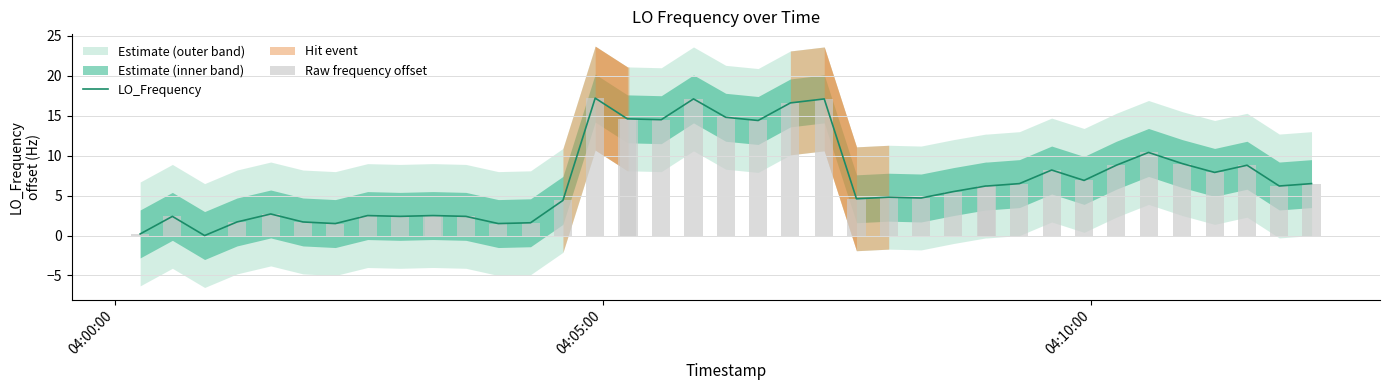

Read the LO_Frequency value at 04:00:00.

0.2